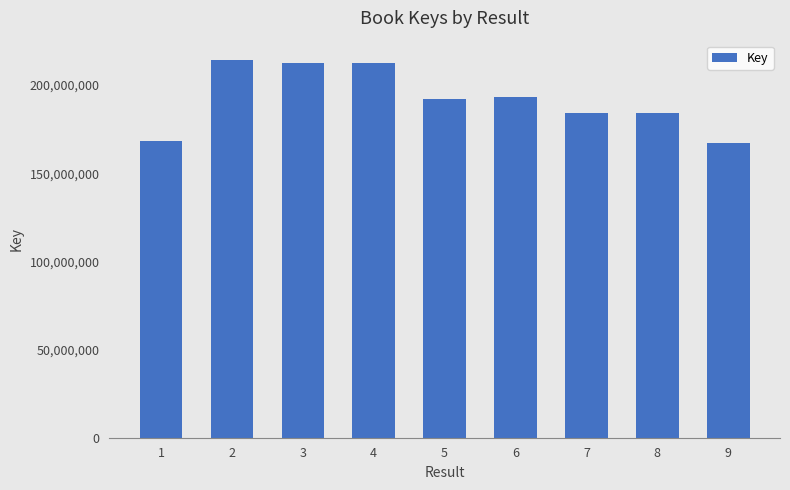

What is the average value?

192109916